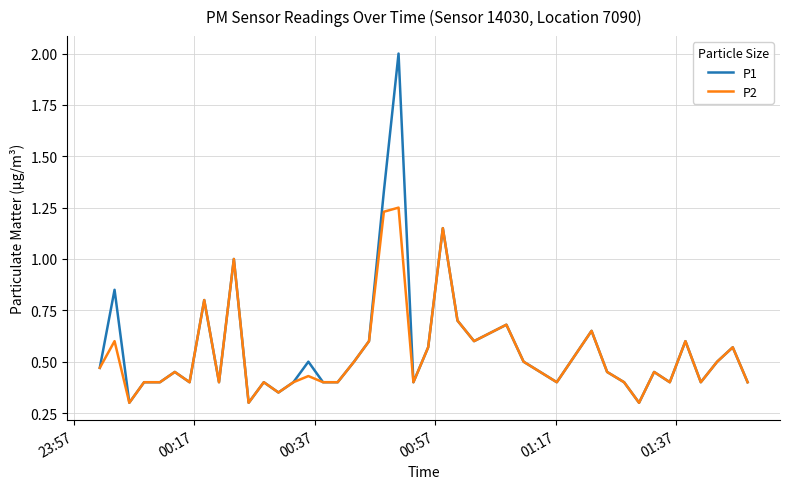

Which series has the largest range (max minus min)?

P1